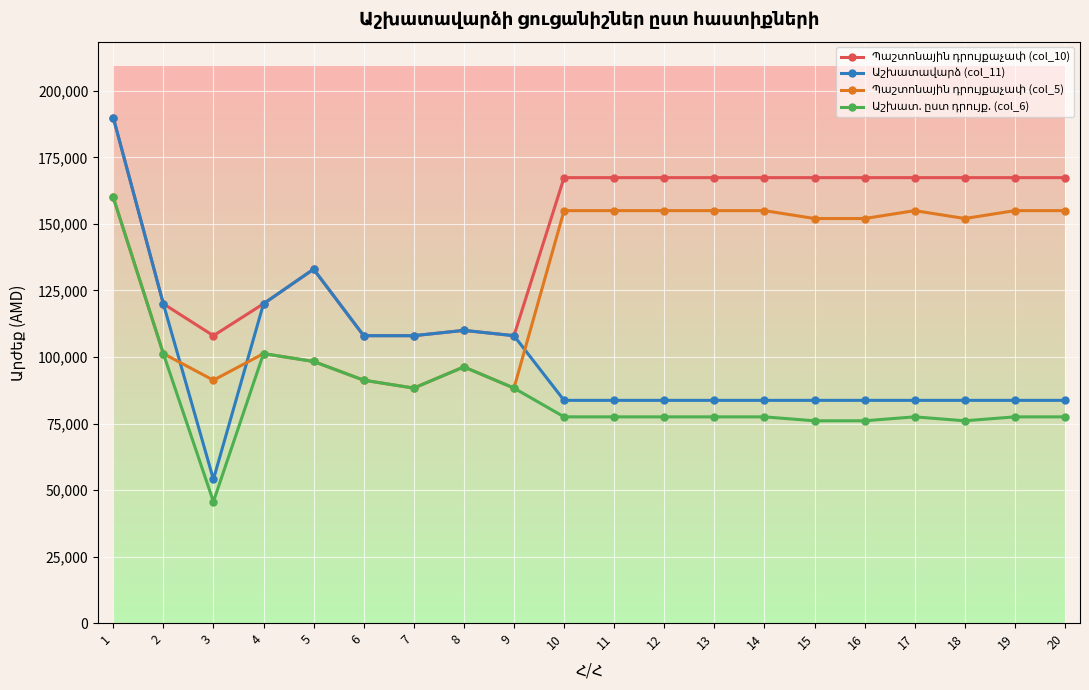

What is the difference between the highest and lowest values at 17?

89900